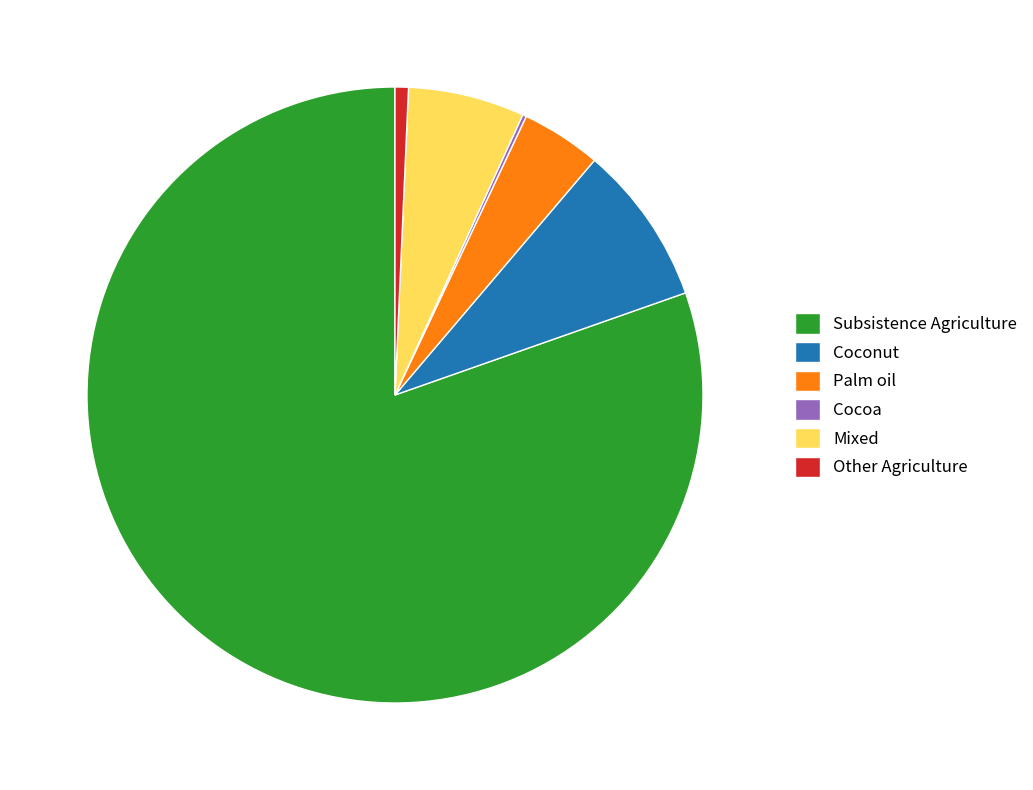

Which has a higher value, Subsistence Agriculture or Other Agriculture?

Subsistence Agriculture